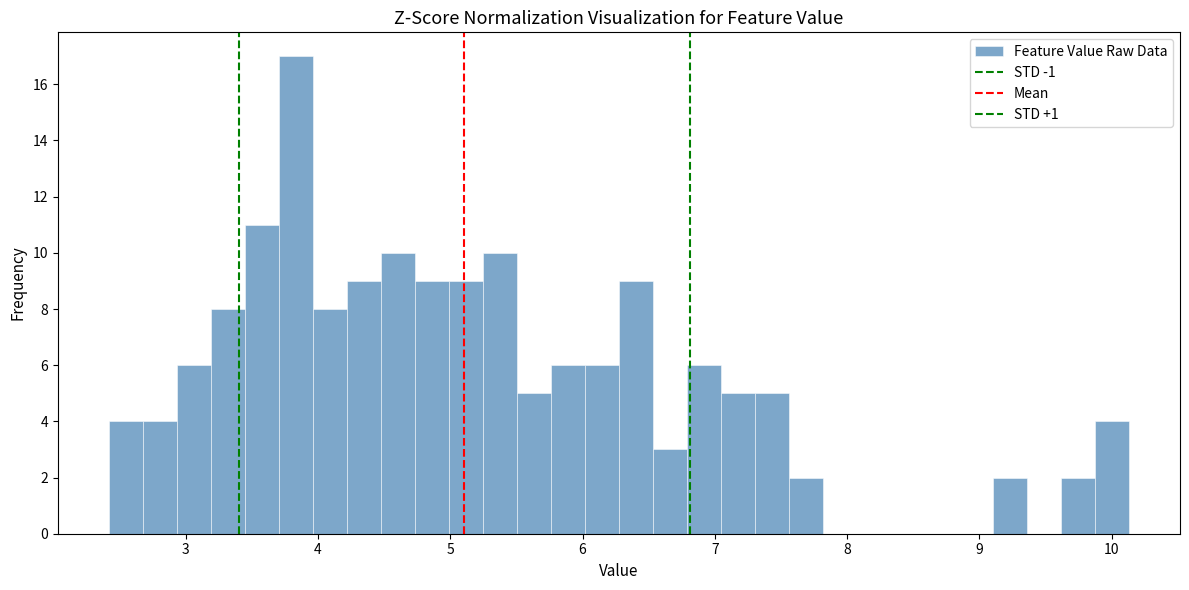

Read against the x-axis, roughly where is the centre of the tallest bar?

3.8